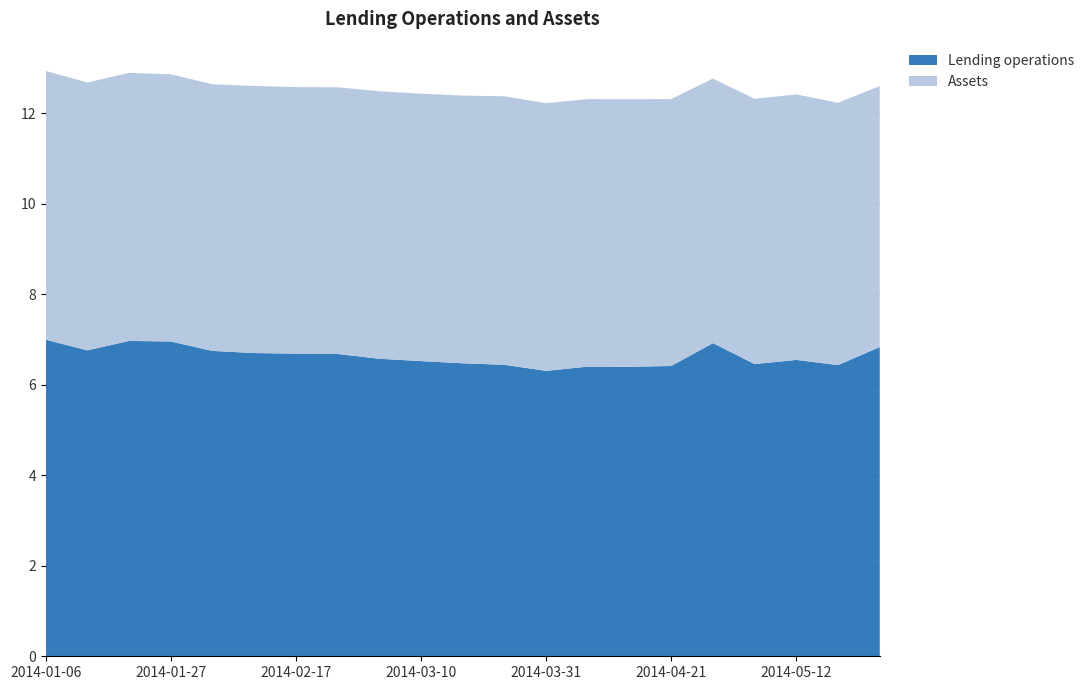

Reading right to left, what are all the values shown in this chart?

Lending operations: 2014-05-26=6.8	2014-05-19=6.4	2014-05-12=6.6	2014-05-05=6.5	2014-04-28=6.9	2014-04-21=6.4	2014-04-14=6.4	2014-04-07=6.4	2014-03-31=6.3	2014-03-24=6.4	2014-03-17=6.5	2014-03-10=6.5	2014-03-03=6.6	2014-02-24=6.7	2014-02-17=6.7	2014-02-10=6.7	2014-02-03=6.8	2014-01-27=7.0	2014-01-20=7.0	2014-01-13=6.8	2014-01-06=7.0
Assets: 2014-05-26=5.8	2014-05-19=5.8	2014-05-12=5.9	2014-05-05=5.9	2014-04-28=5.8	2014-04-21=5.9	2014-04-14=5.9	2014-04-07=5.9	2014-03-31=5.9	2014-03-24=5.9	2014-03-17=5.9	2014-03-10=5.9	2014-03-03=5.9	2014-02-24=5.9	2014-02-17=5.9	2014-02-10=5.9	2014-02-03=5.9	2014-01-27=5.9	2014-01-20=5.9	2014-01-13=5.9	2014-01-06=5.9